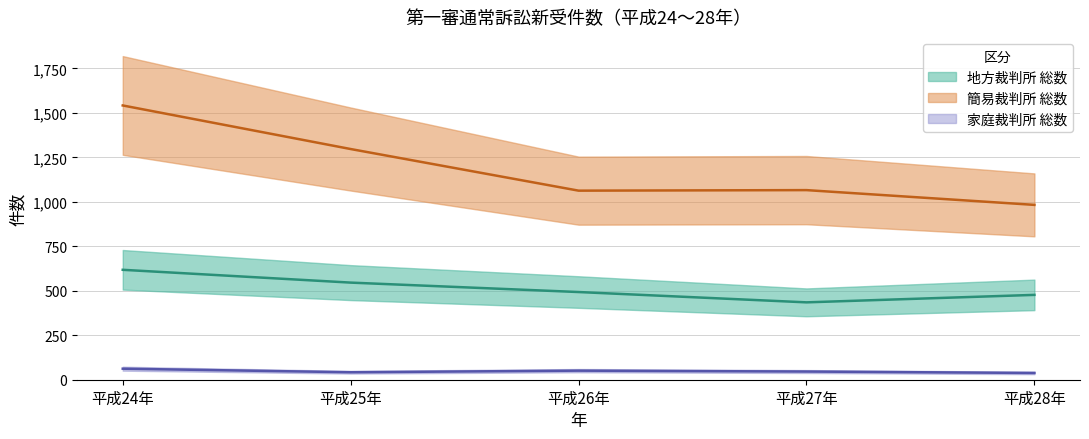

True or false: 簡易裁判所 総数 and 家庭裁判所 総数 cross at least once.

False